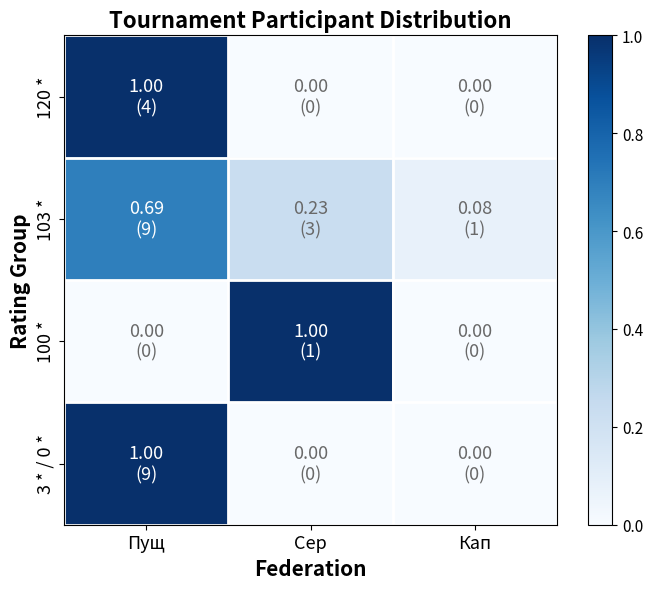

Reading right to left, transcribe all the data shown in this chart.

120 *: Кап=0.0	Сер=0.0	Пущ=1.0
103 *: Кап=0.1	Сер=0.2	Пущ=0.7
100 *: Кап=0.0	Сер=1.0	Пущ=0.0
3 * / 0 *: Кап=0.0	Сер=0.0	Пущ=1.0